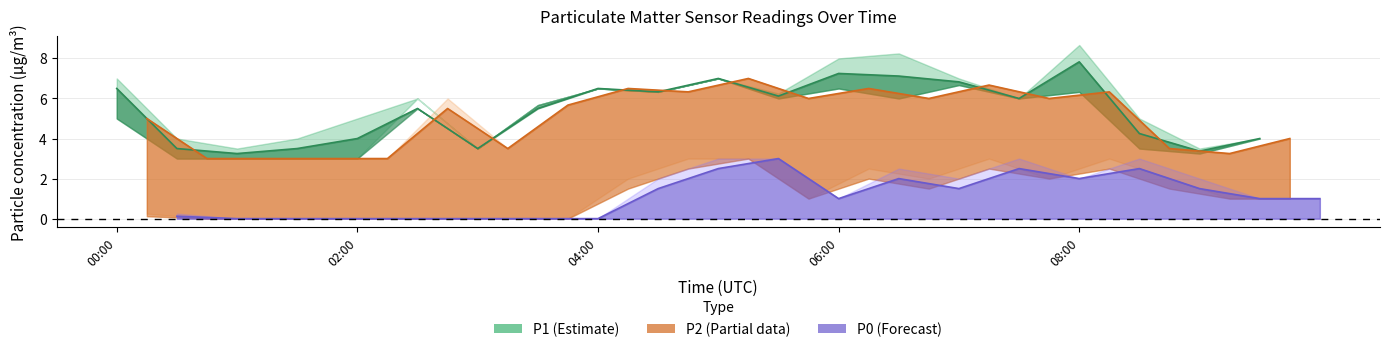

What is the approximate value of P1_mid at 02:30?

5.5